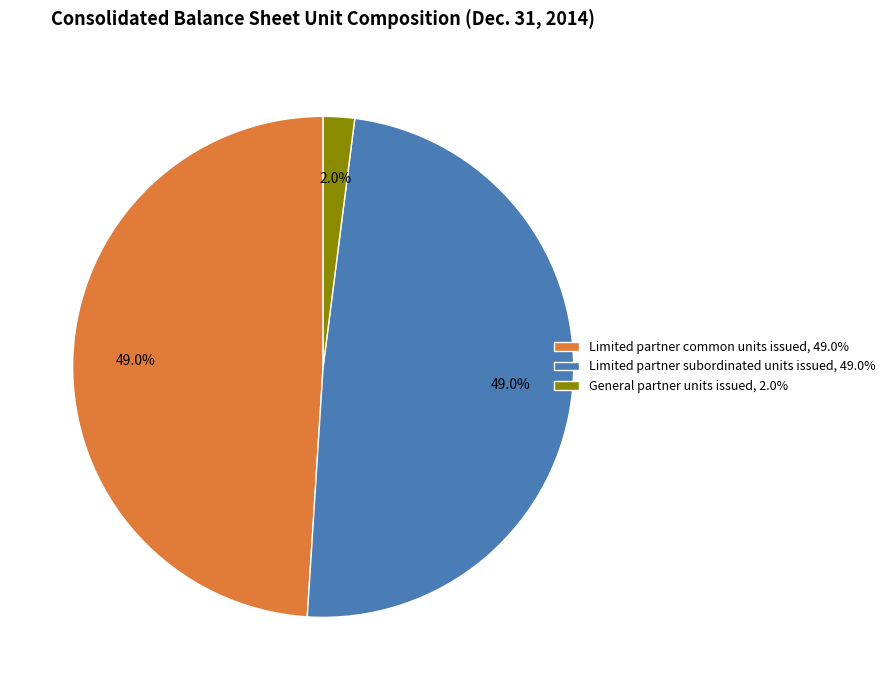

Combined, what portion of the pie is Limited partner common units issued and General partner units issued?

51.0%